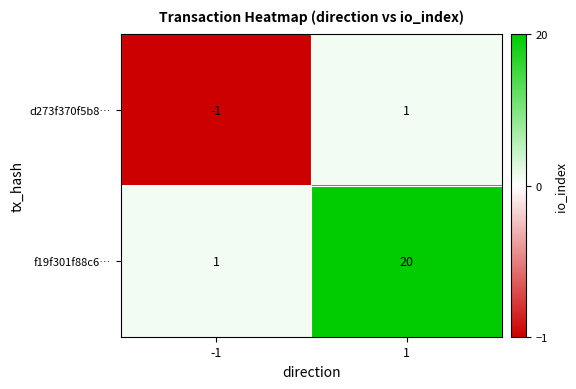

What is the spread (max minus min) of values at 1?

19